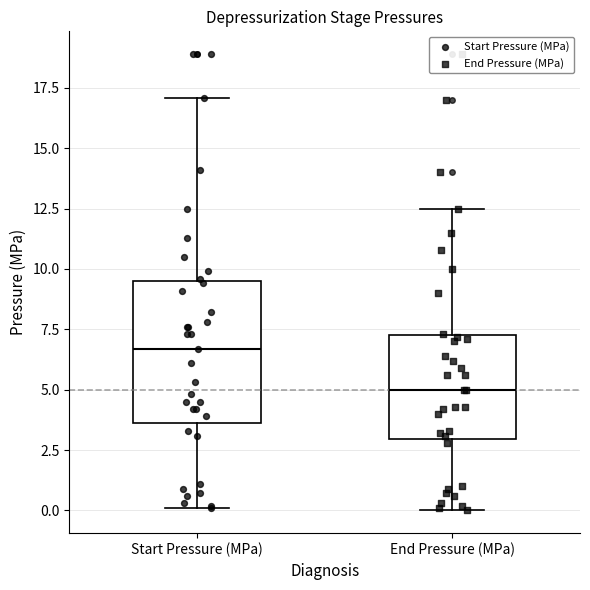

Which box's median line is the lowest?

End Pressure (MPa)